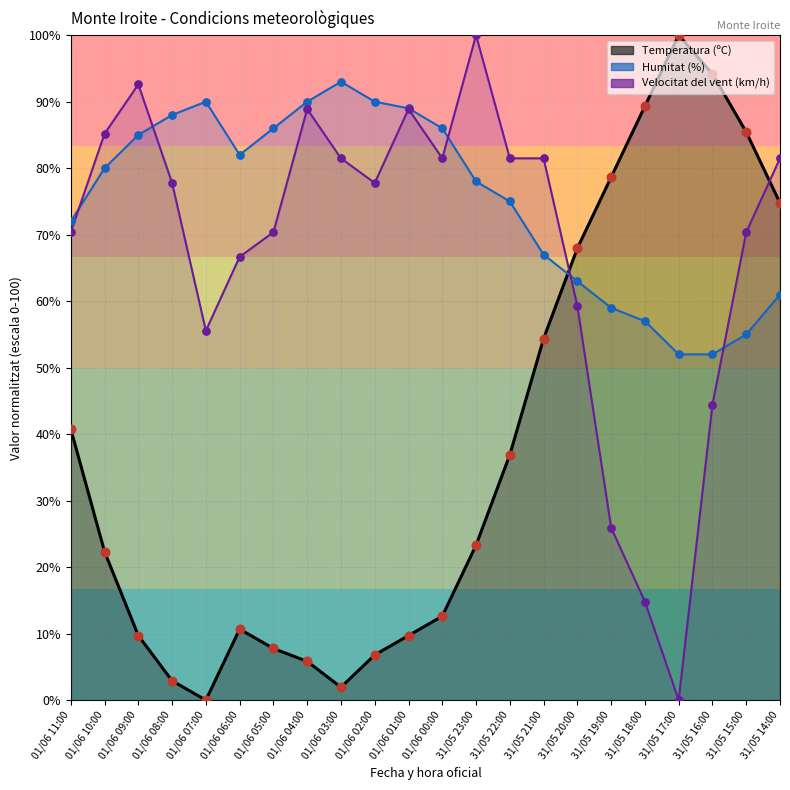

Which series contains the highest Y value?

Temperatura (ºC)